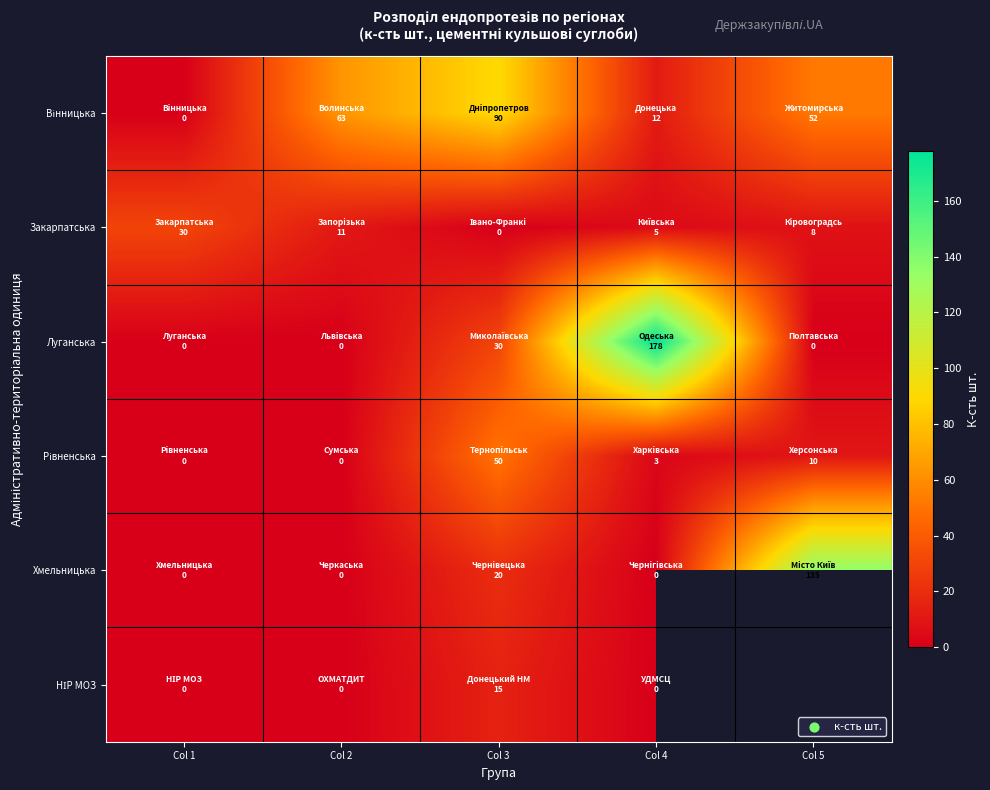

What value does the Вінницька series have at Col 4?

12.0